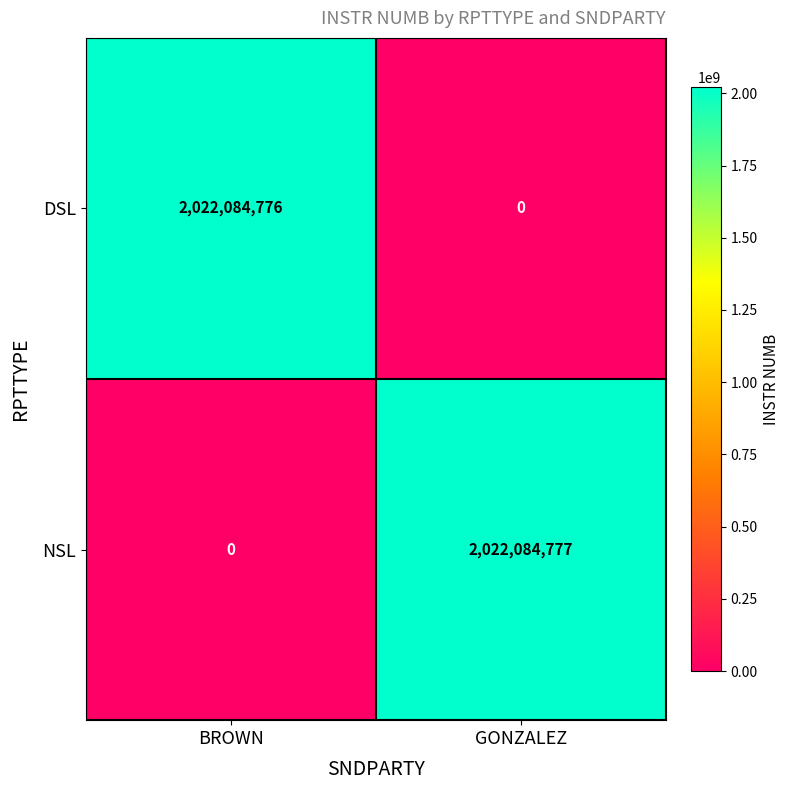

What is the sum of all NSL values?

2022084777